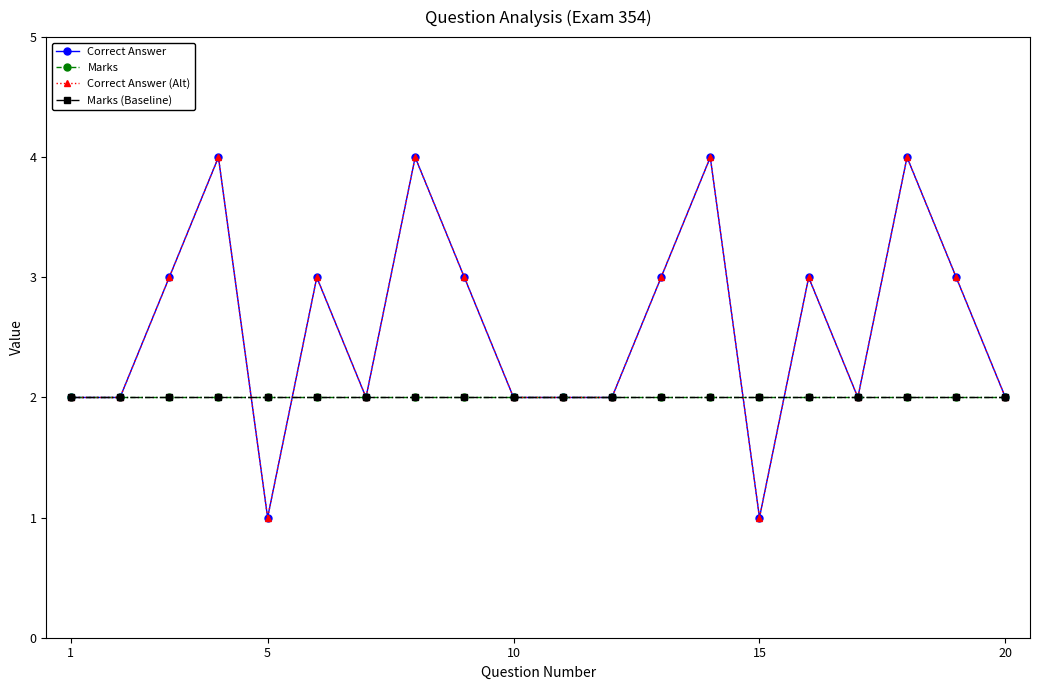

True or false: Marks and Marks (Baseline) intersect in this chart.

False